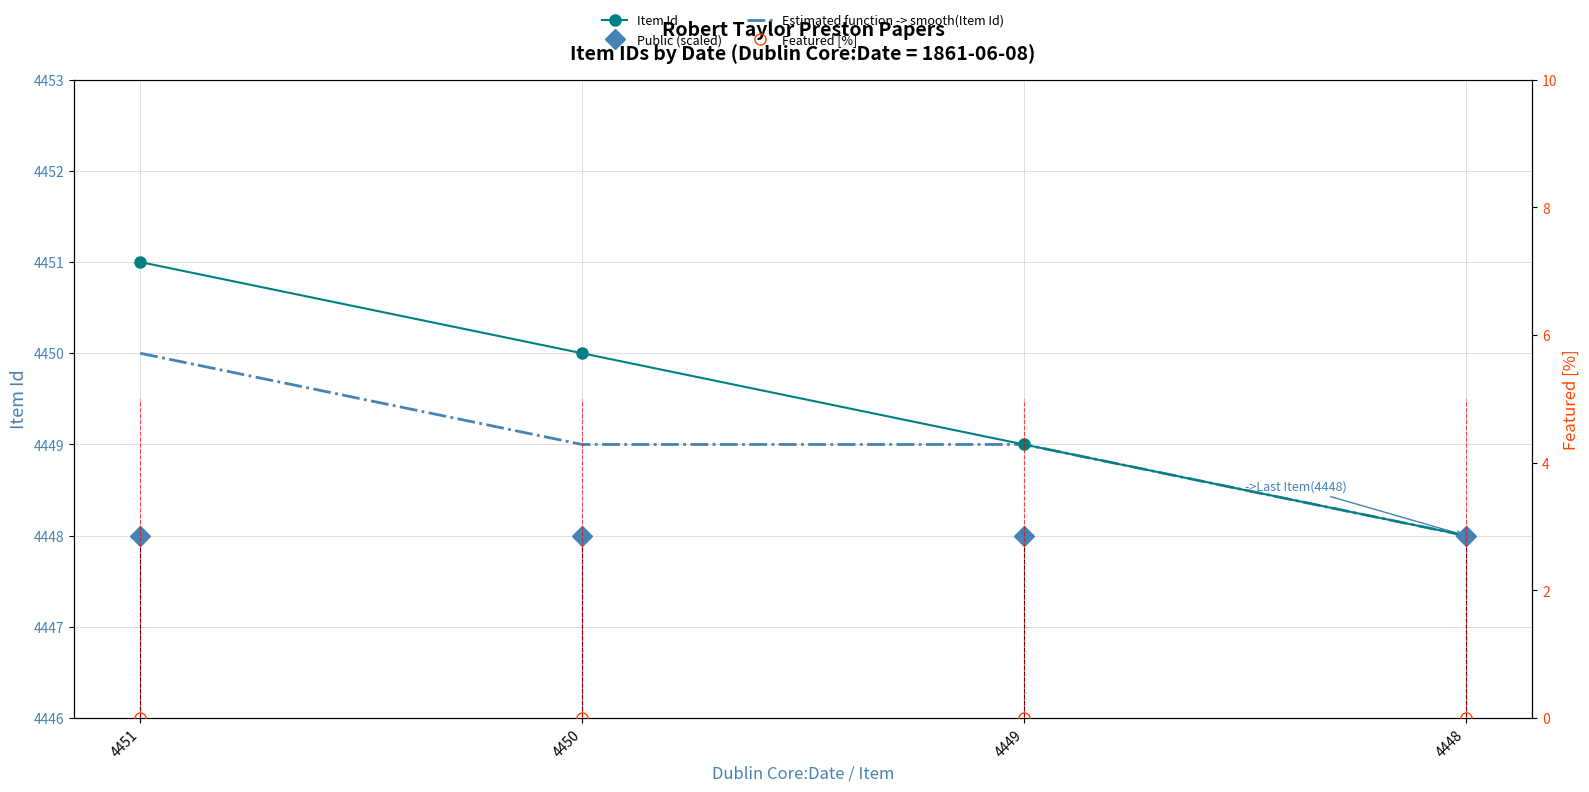

Is the value of Featured [%] at 4449 greater than the value of Item Id at 4448?

No